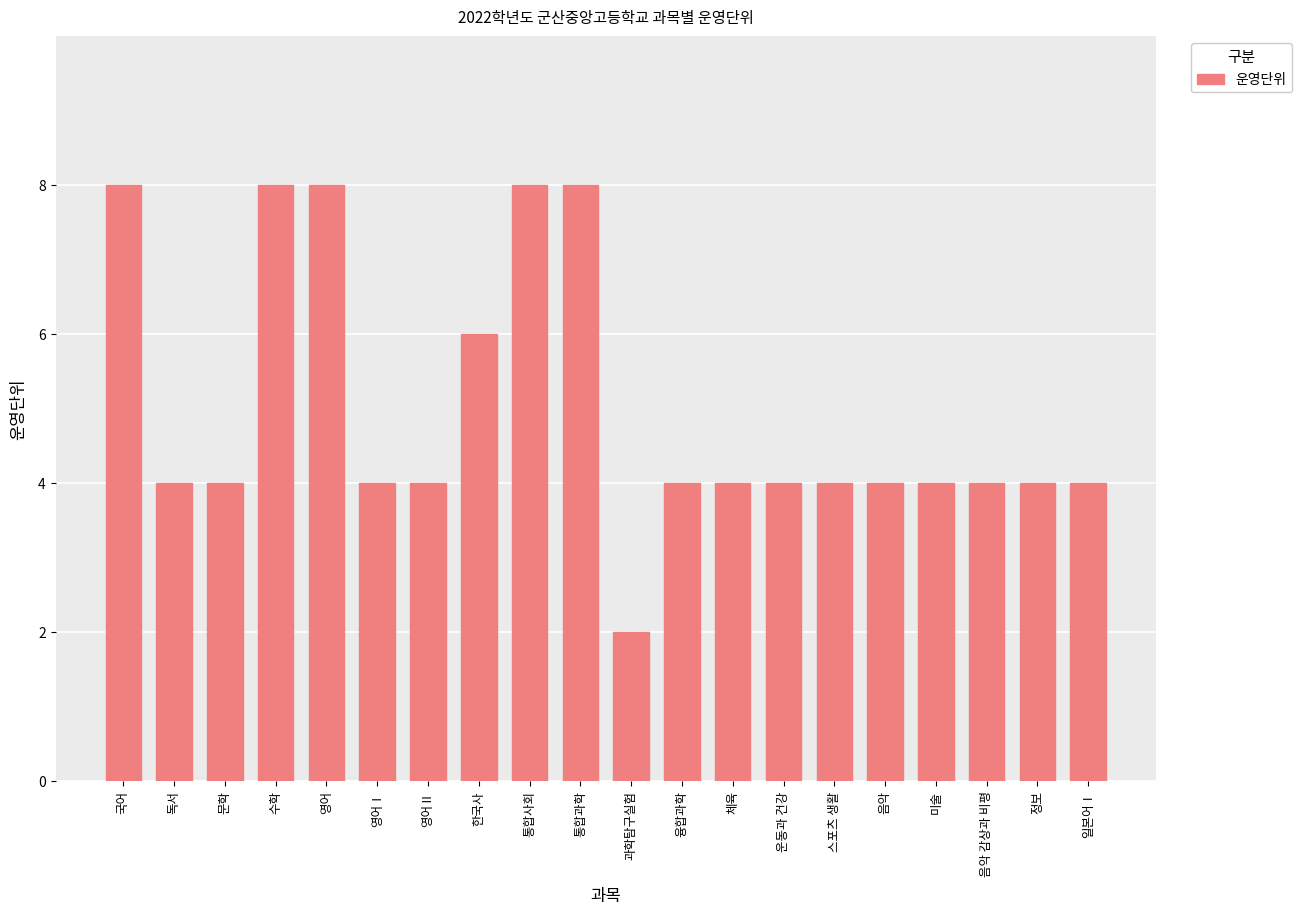

What is the difference between the values at 통합사회 and 영어Ⅱ?

4